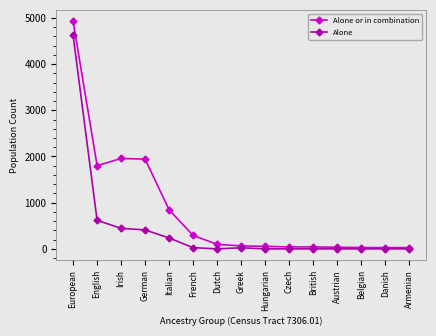

What is the total value across all series at English?

2418